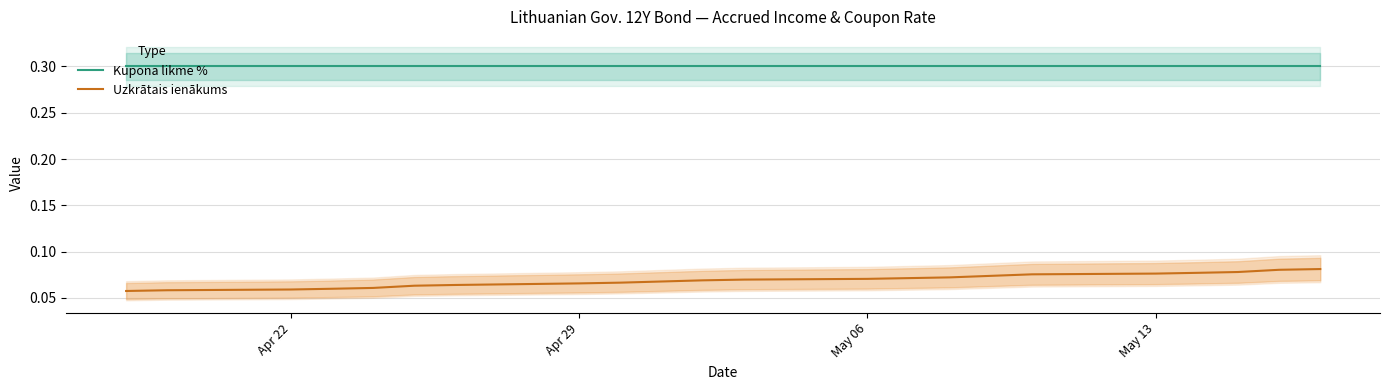

True or false: Kupona likme % has more than 0 interior local peaks.

False